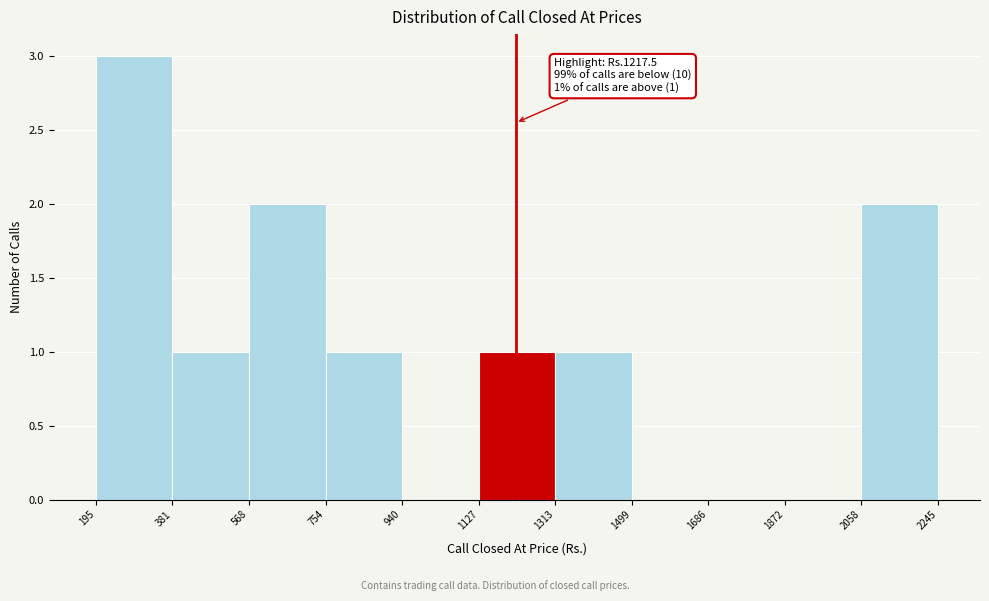

Over which range of the x-axis is the bar tallest?

195 to 381